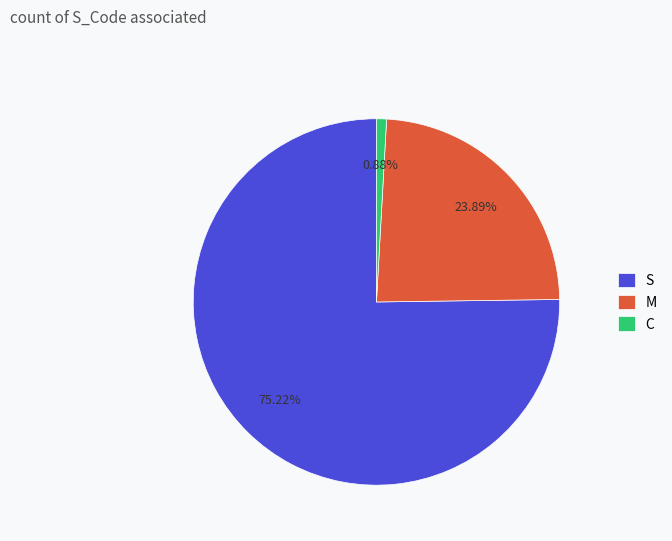

Does any single category account for the majority?

Yes